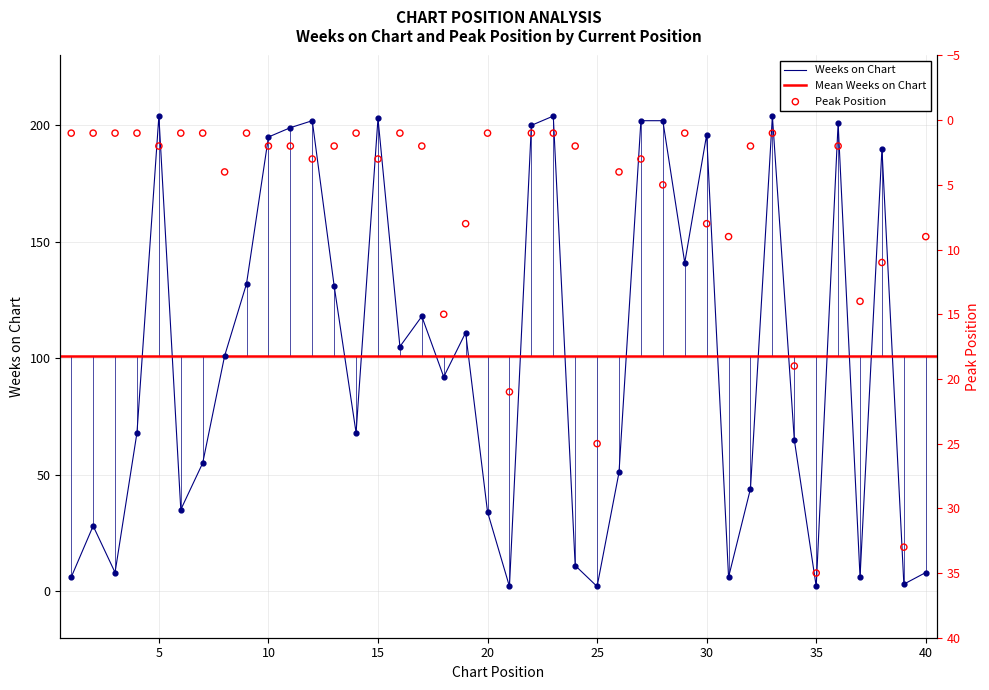

Which series has the widest spread of Y values?

Weeks on Chart